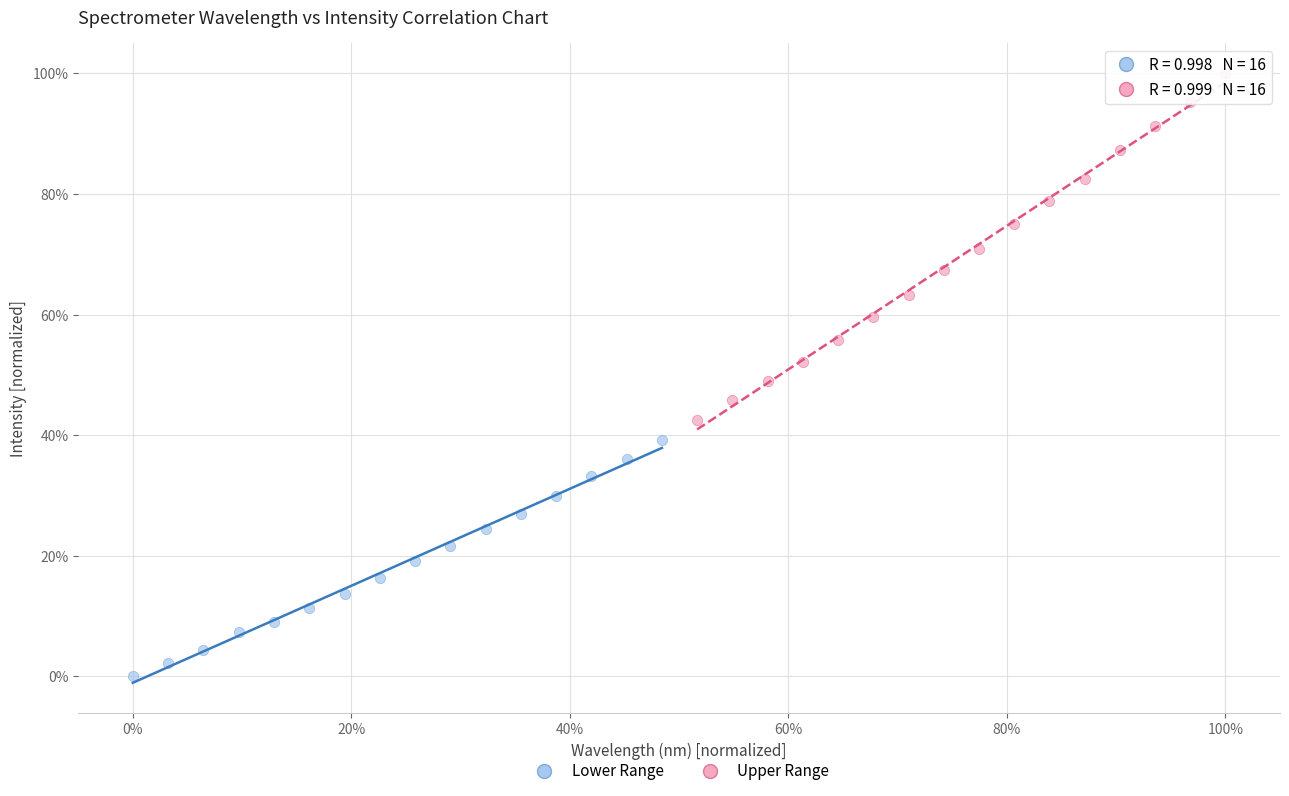

Which series has the widest spread of Y values?

Upper Range